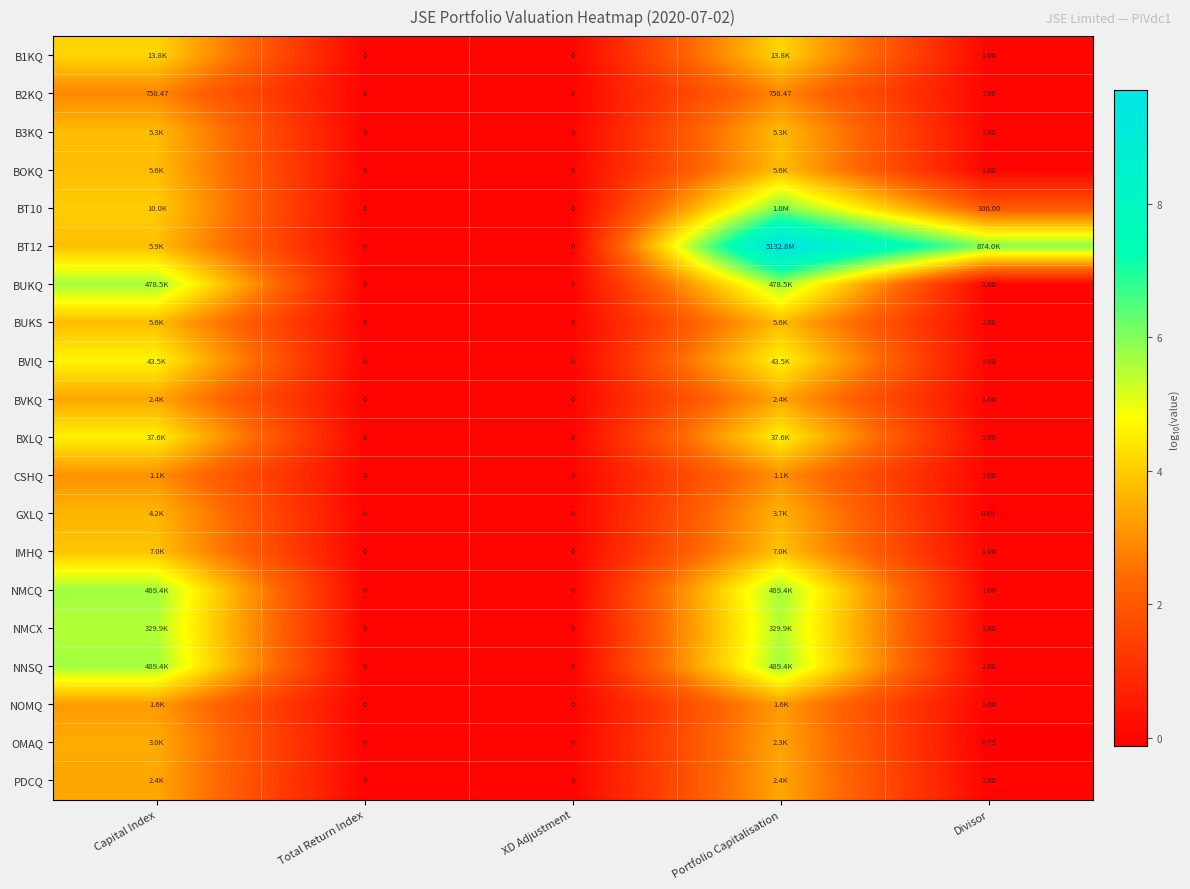

Where does the B2KQ series first go above 1?

Capital Index